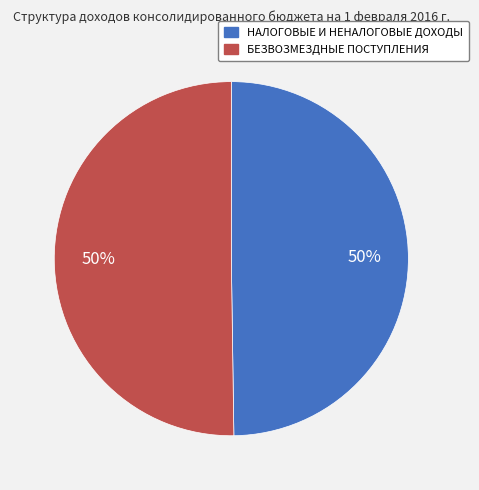

To the nearest percent, what portion does БЕЗВОЗМЕЗДНЫЕ ПОСТУПЛЕНИЯ represent?

50%